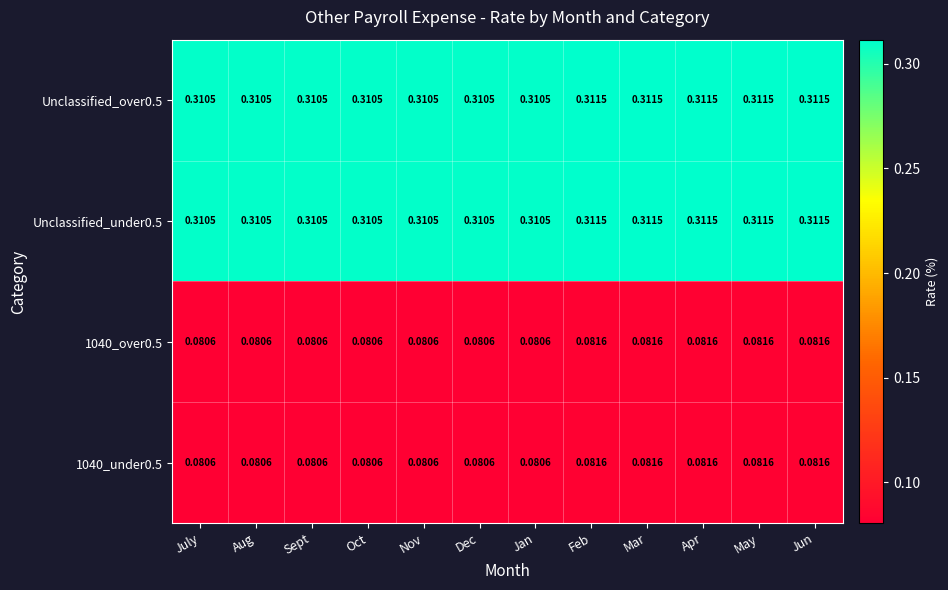

Is the value of Unclassified_under0.5 at Mar greater than the value of 1040_over0.5 at May?

Yes